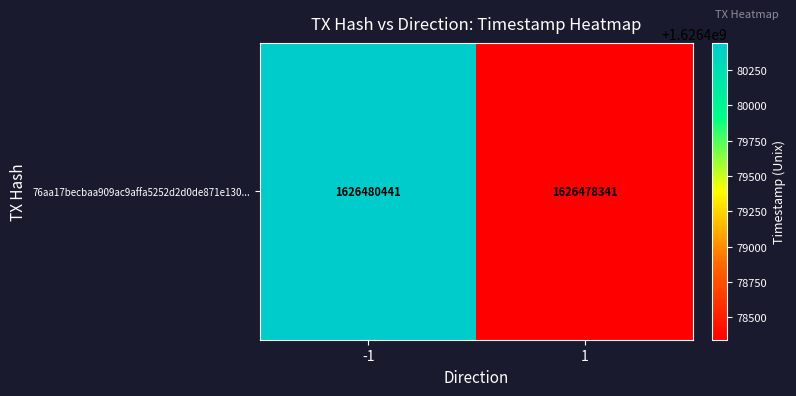

How many values are below 1626480441?

1